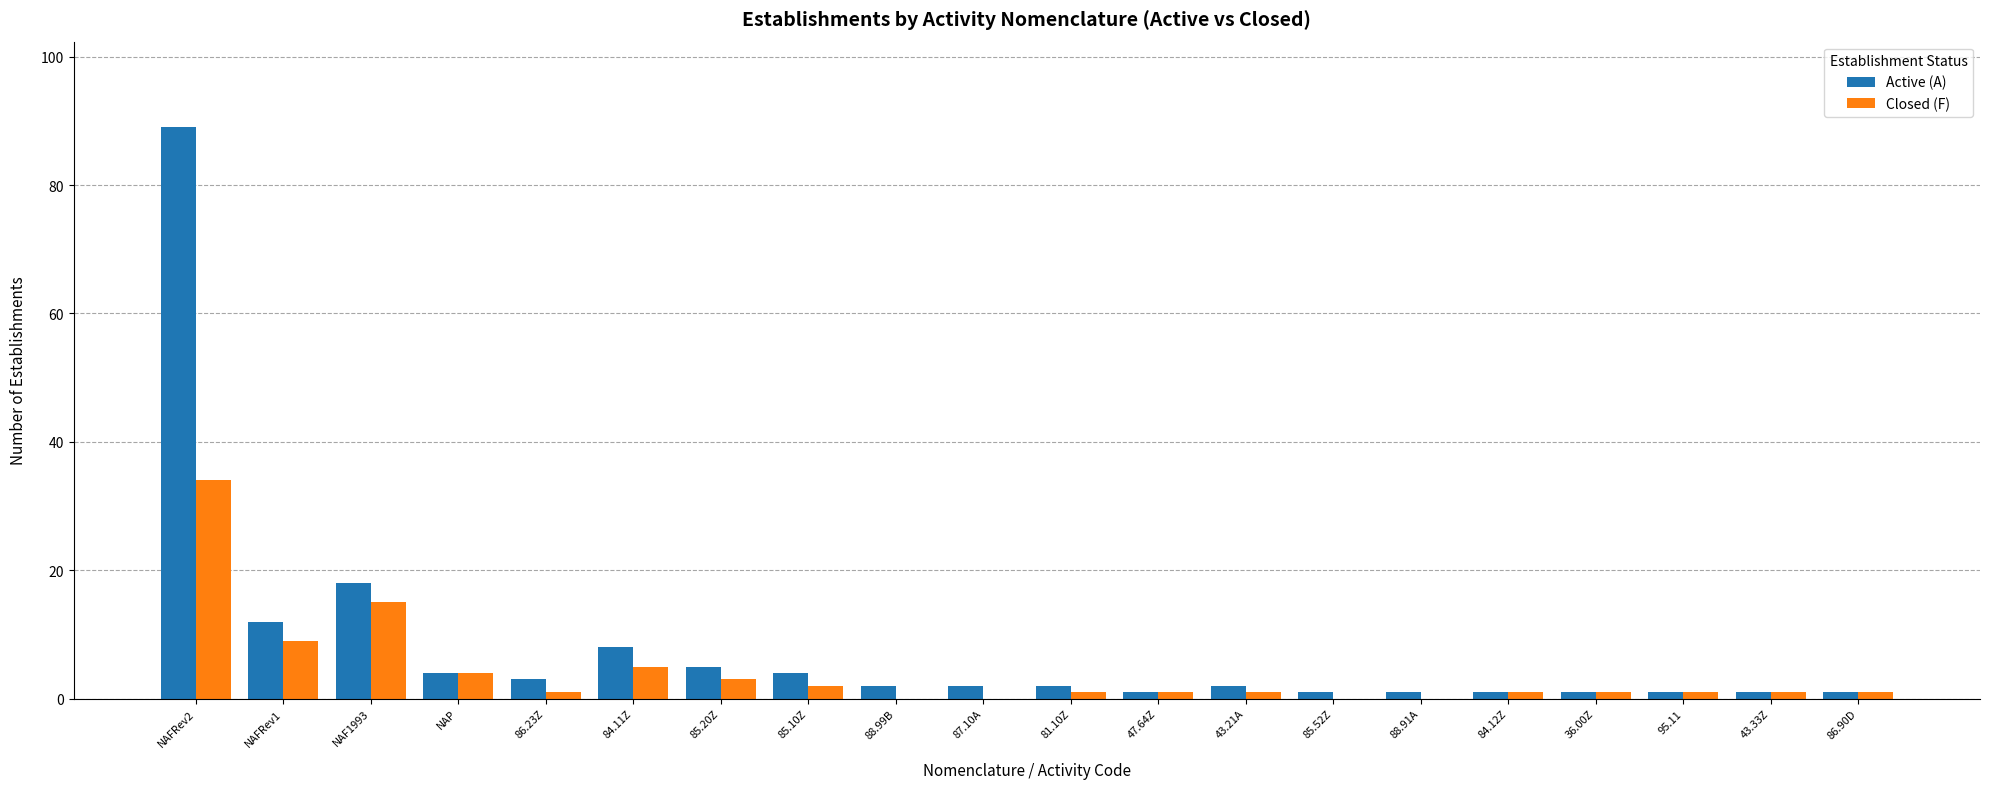

At which category is the sum across all series the highest?

NAFRev2